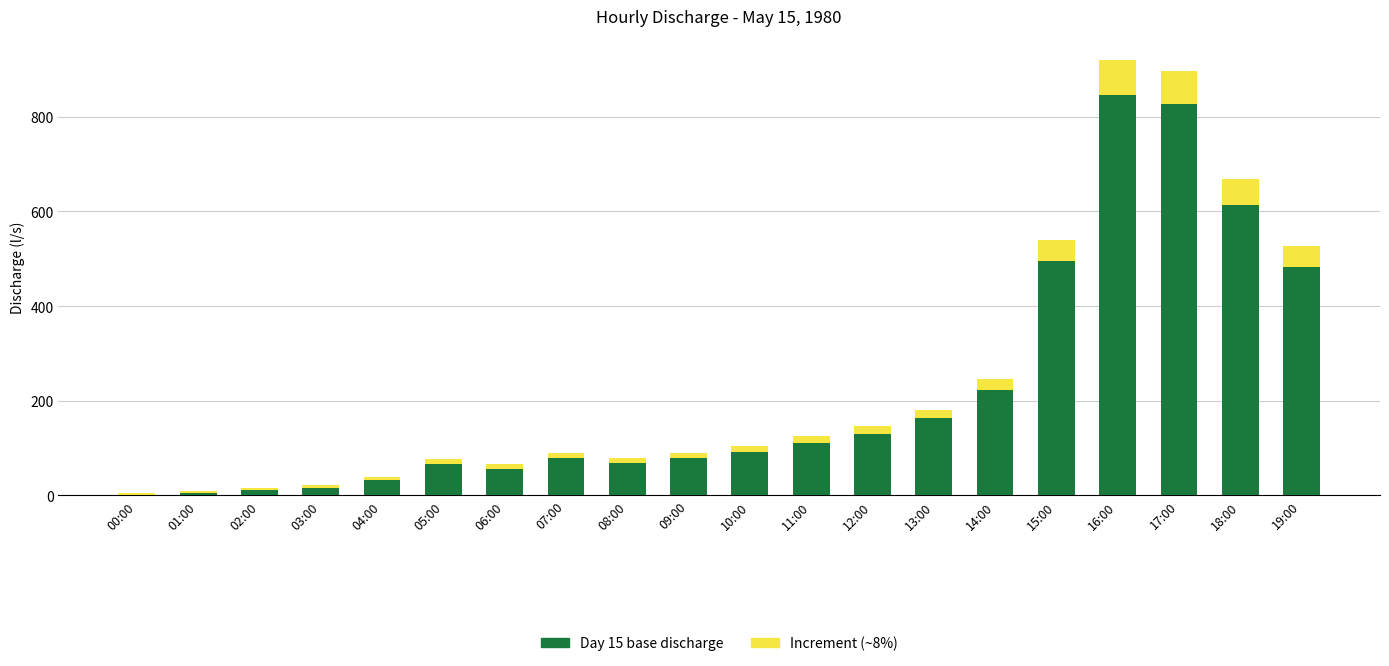

What is the total value across all series at 17:00?

897.0